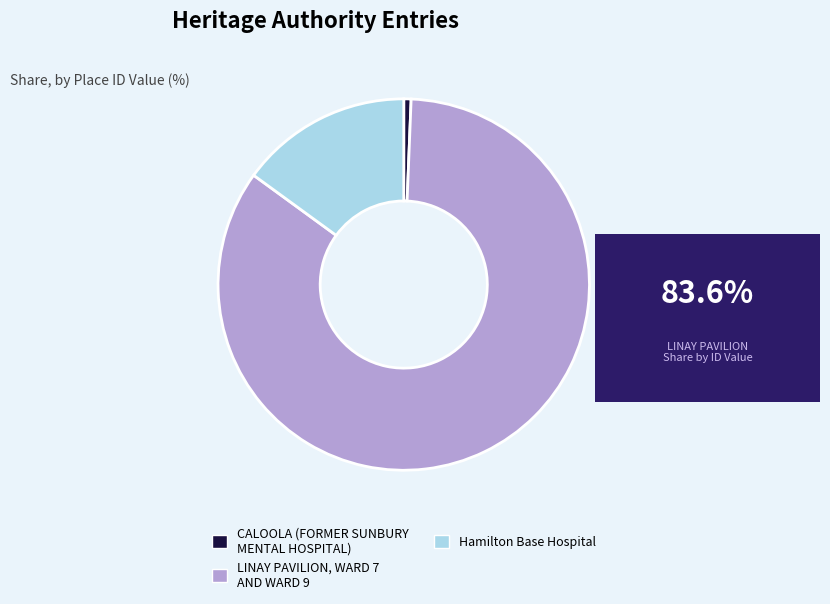

Which category has the smallest portion of the pie?

CALOOLA (FORMER SUNBURY MENTAL HOSPITAL)